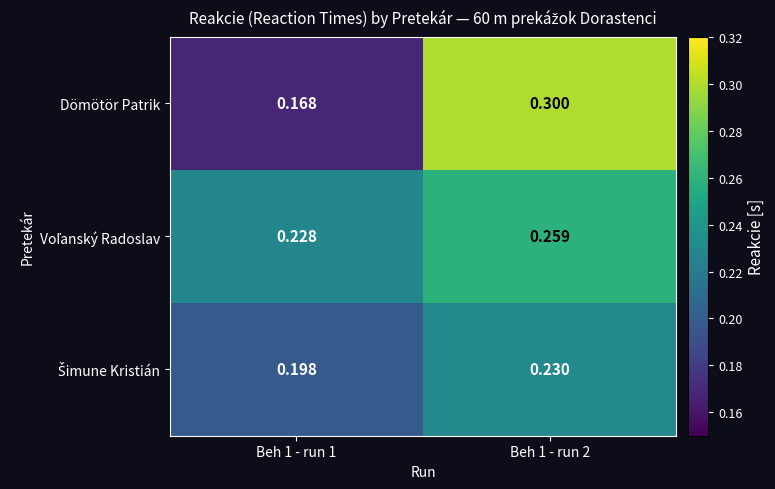

Which series changed the most between Beh 1 - run 1 and Beh 1 - run 2?

Dömötör Patrik